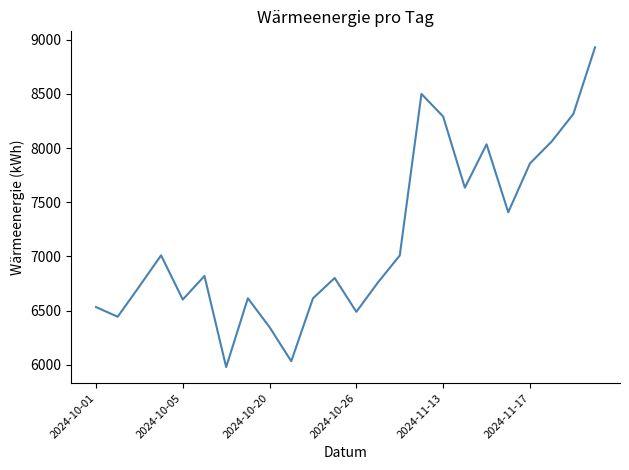

How many distinct data groups are displayed?

1